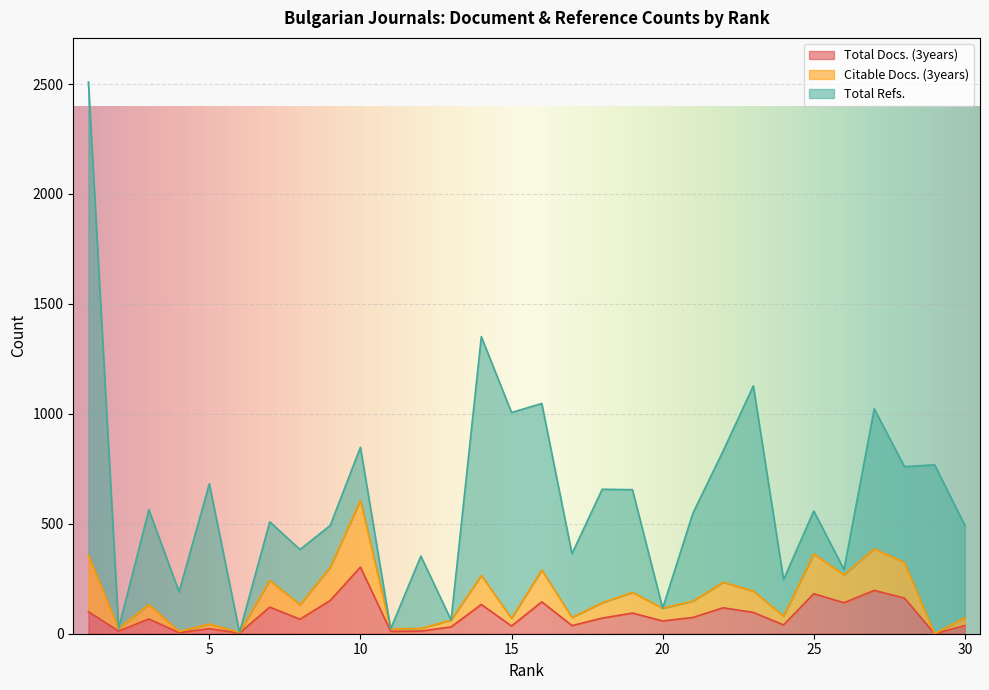

How many data points in Citable Docs. (3years) are less than 141?

15